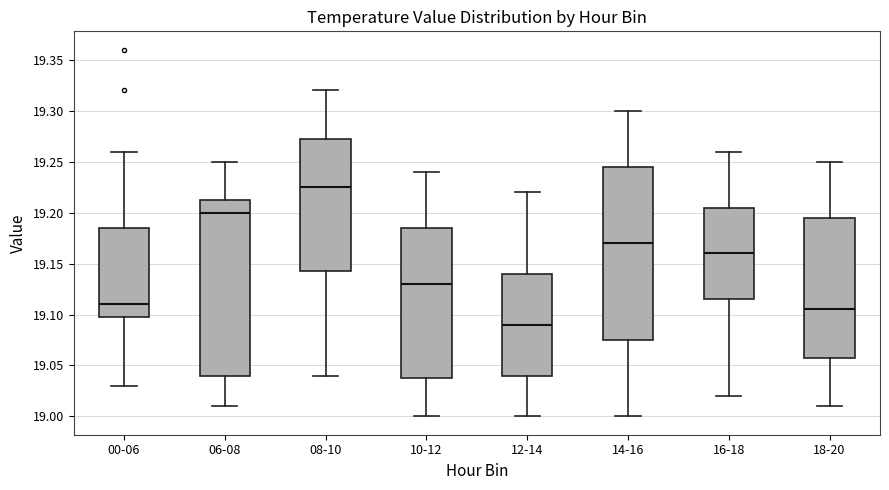

Reading left to right, transcribe this box plot: for each box, give where its median line is, the range the box spans, and where its two whiskers end, as read against the y-axis. The values are not printed on the chart, so give them approximately, as read against the axis.

00-06: median 19.110, box 19.100 to 19.185, whiskers 19.030 to 19.260
06-08: median 19.200, box 19.040 to 19.215, whiskers 19.010 to 19.250
08-10: median 19.225, box 19.145 to 19.275, whiskers 19.040 to 19.320
10-12: median 19.130, box 19.040 to 19.185, whiskers 19.000 to 19.240
12-14: median 19.090, box 19.040 to 19.140, whiskers 19.000 to 19.220
14-16: median 19.170, box 19.075 to 19.245, whiskers 19.000 to 19.300
16-18: median 19.160, box 19.115 to 19.205, whiskers 19.020 to 19.260
18-20: median 19.105, box 19.060 to 19.195, whiskers 19.010 to 19.250